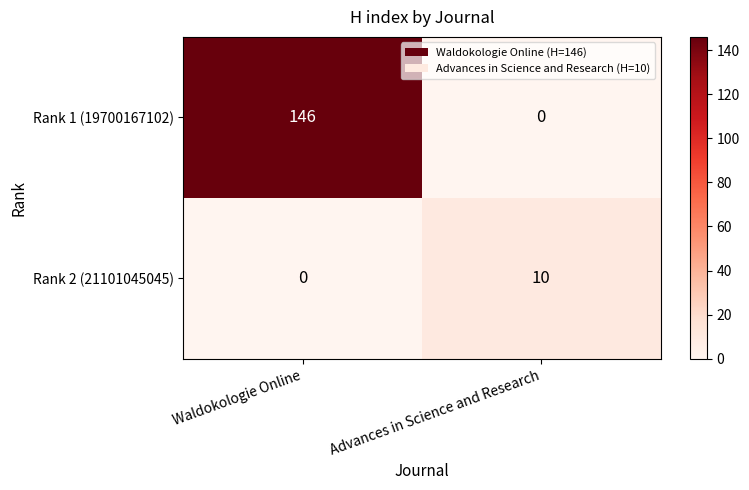

What is the difference between the highest and lowest values at Advances in Science and Research?

10